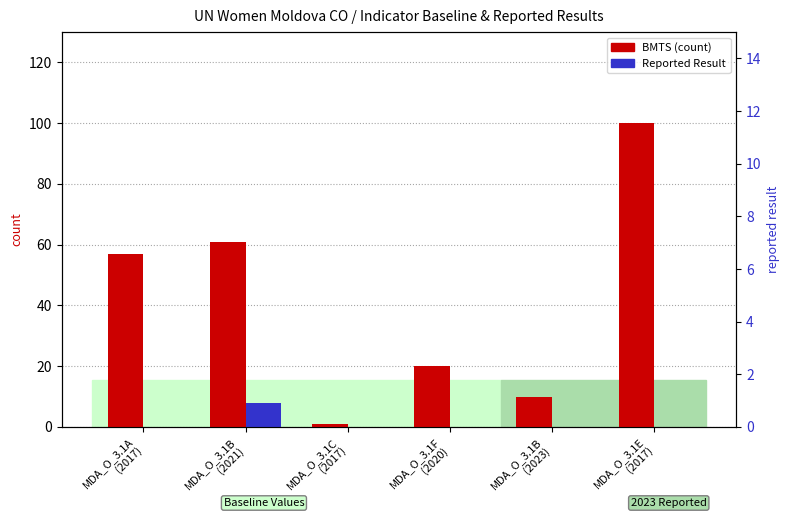

How many bars are there in each group?

2